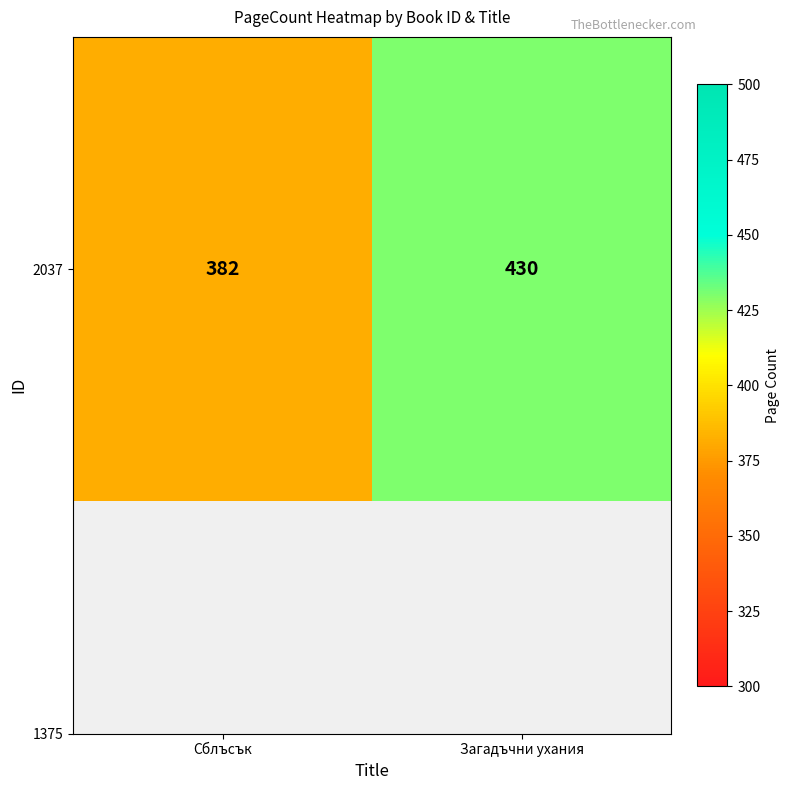

True or false: the data shows 430 at Загадъчни ухания.

True